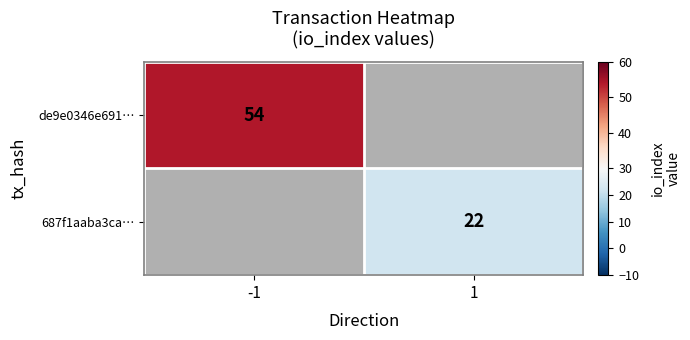

Is the value of 687f1aaba3ca… at 1 greater than the value of de9e0346e691… at -1?

No